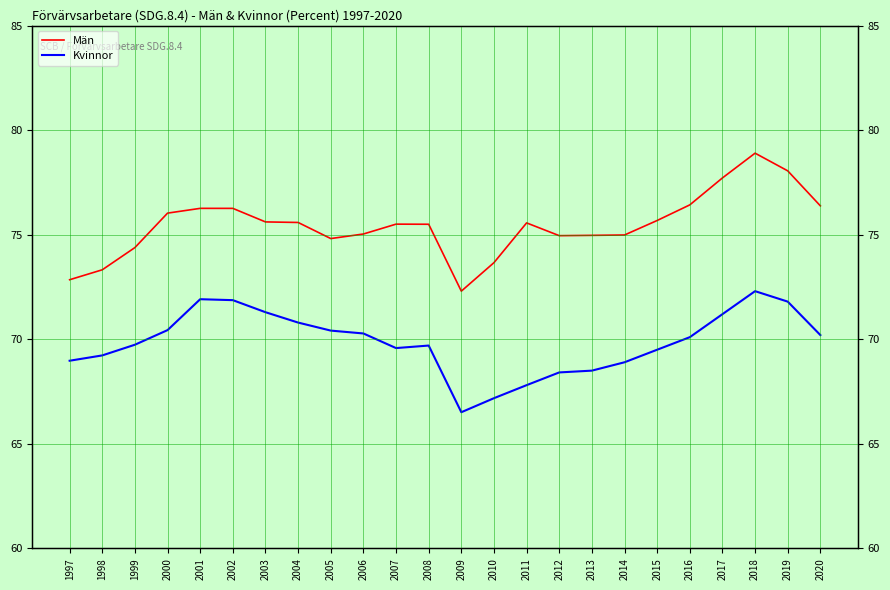

What value does the Kvinnor series have at 2006?

70.3